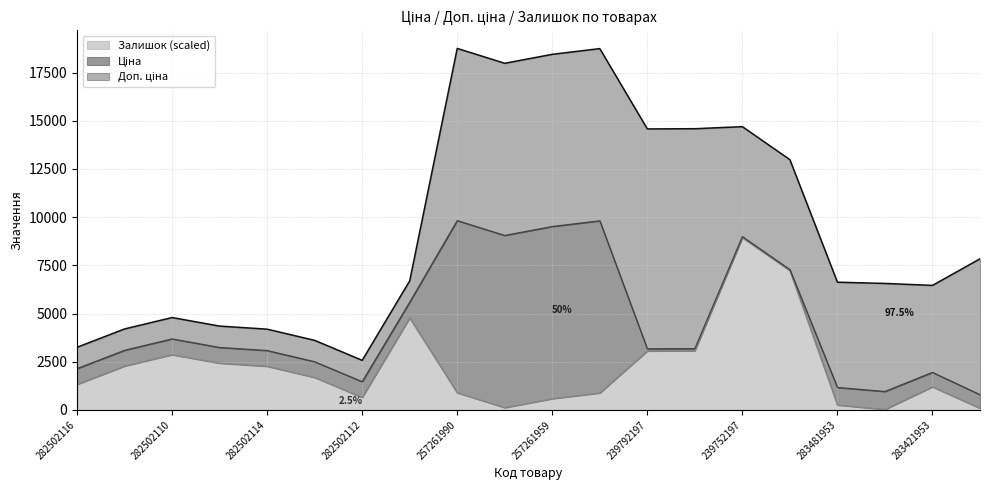

How many categories are shown in the chart?

20